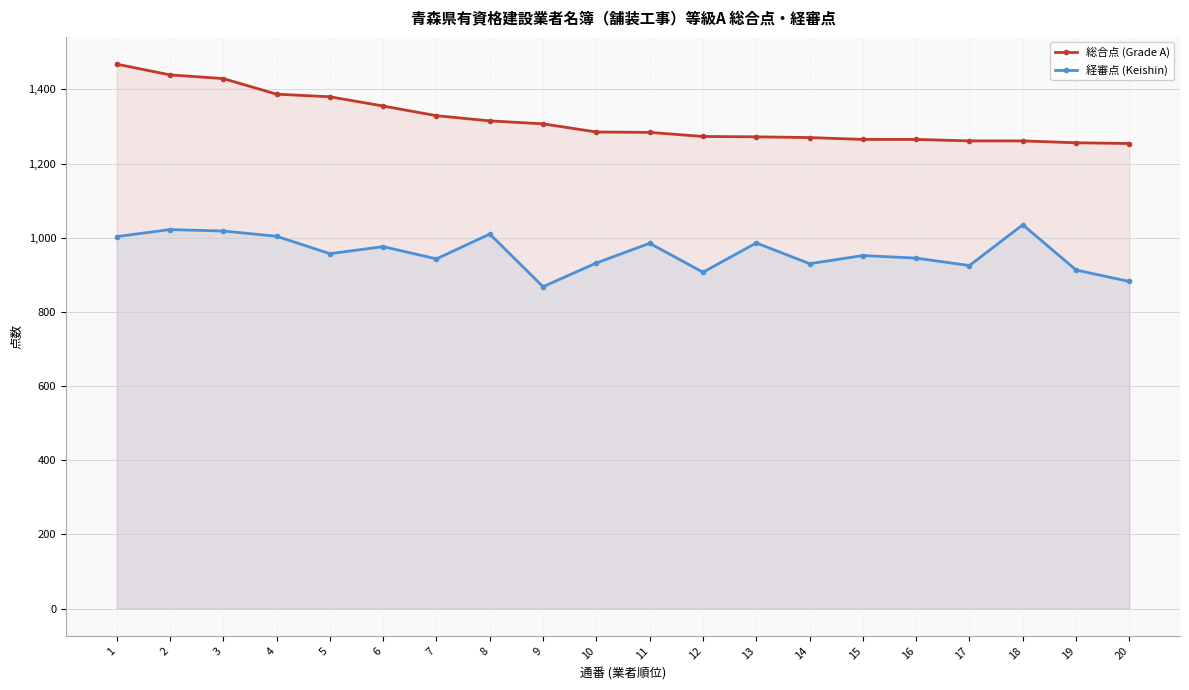

Which has a higher value, 2 or 7?

2